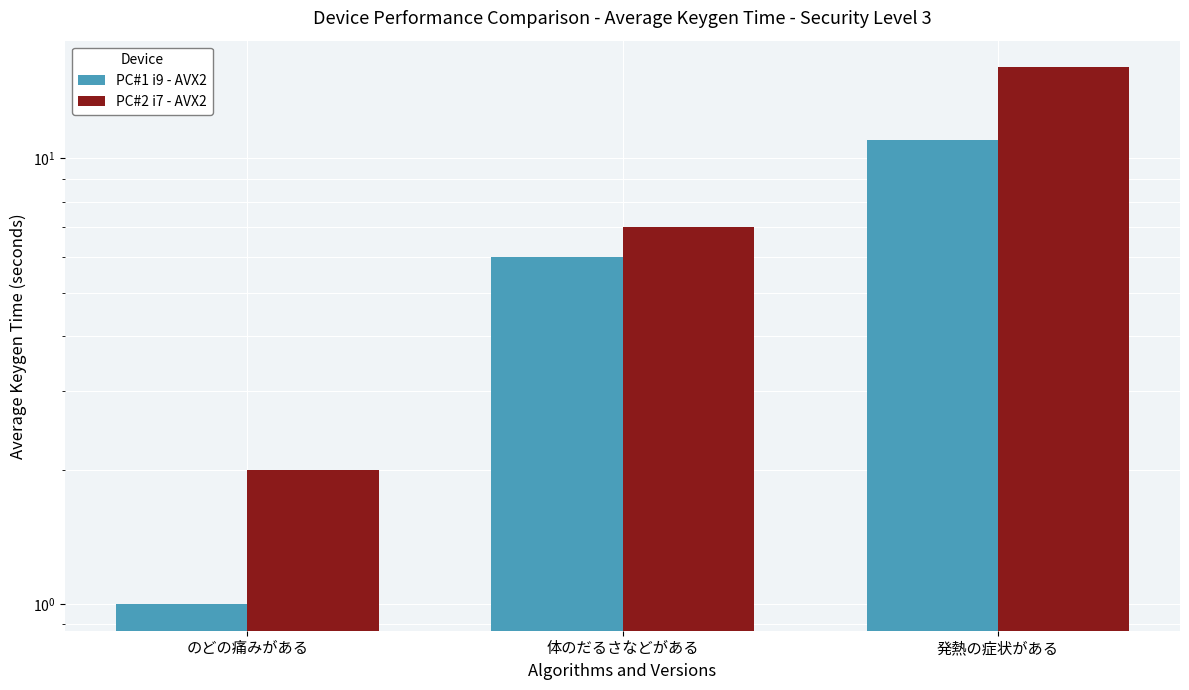

What is the difference between the PC#2 i7 - AVX2 values at 体のだるさなどがある and のどの痛みがある?

5